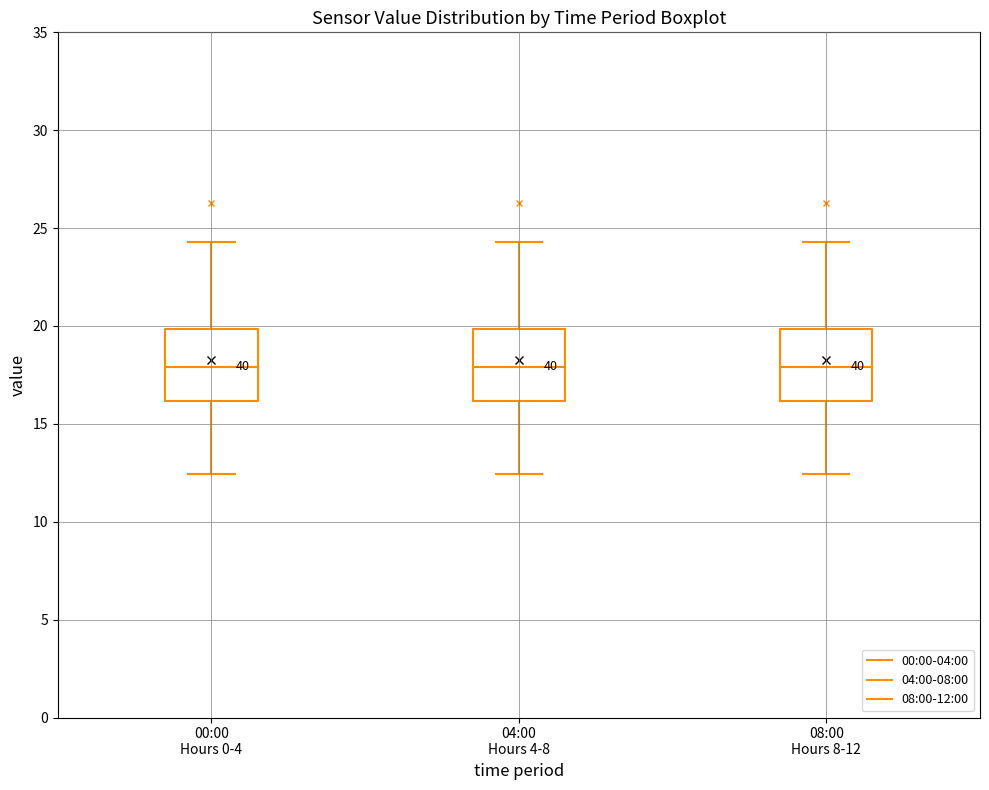

Where does the lower whisker of the box for 04:00 Hours 4-8 end on the y-axis? The values are not printed on the chart, so give them approximately, as read against the axis.

12.5